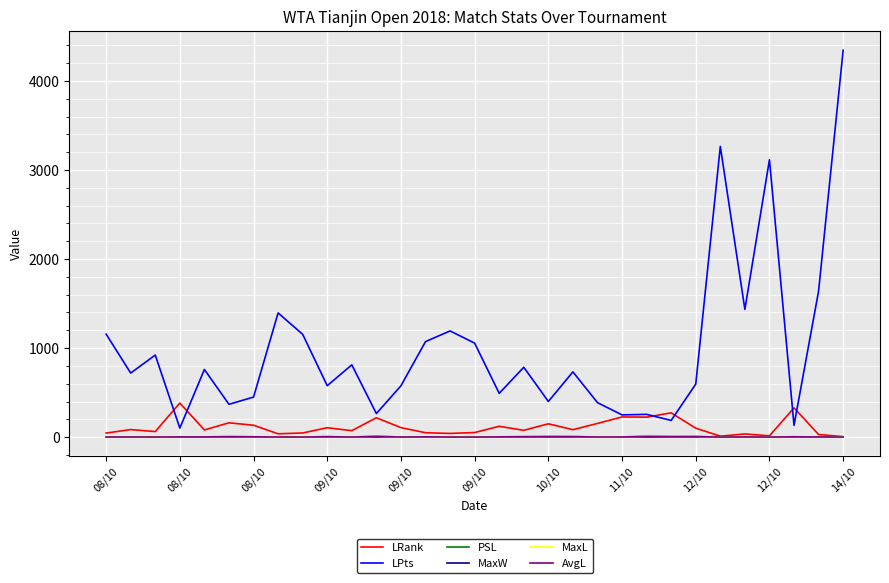

True or false: MaxL and LPts cross at least once.

False